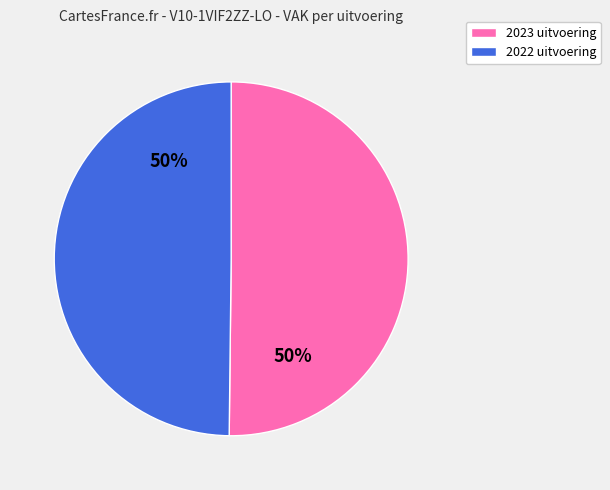

To the nearest percent, what is the combined percentage of 2022 uitvoering and 2023 uitvoering?

100%